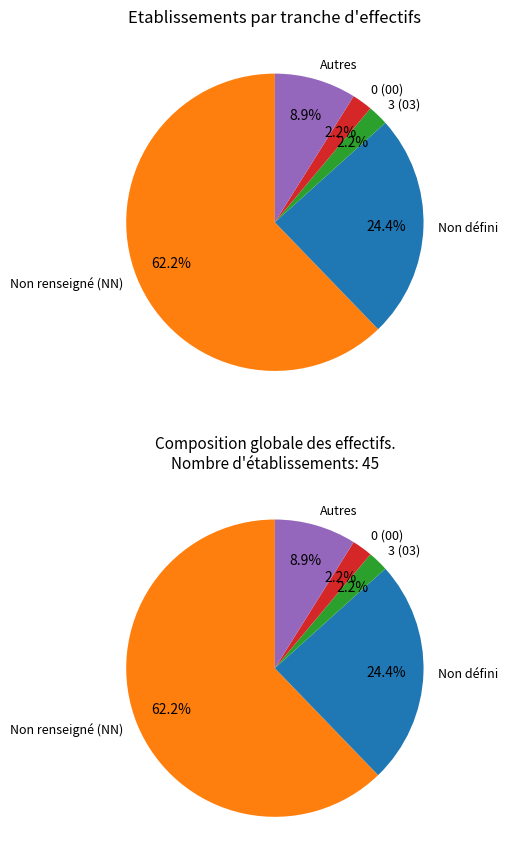

Which category has the biggest portion of the pie?

NN